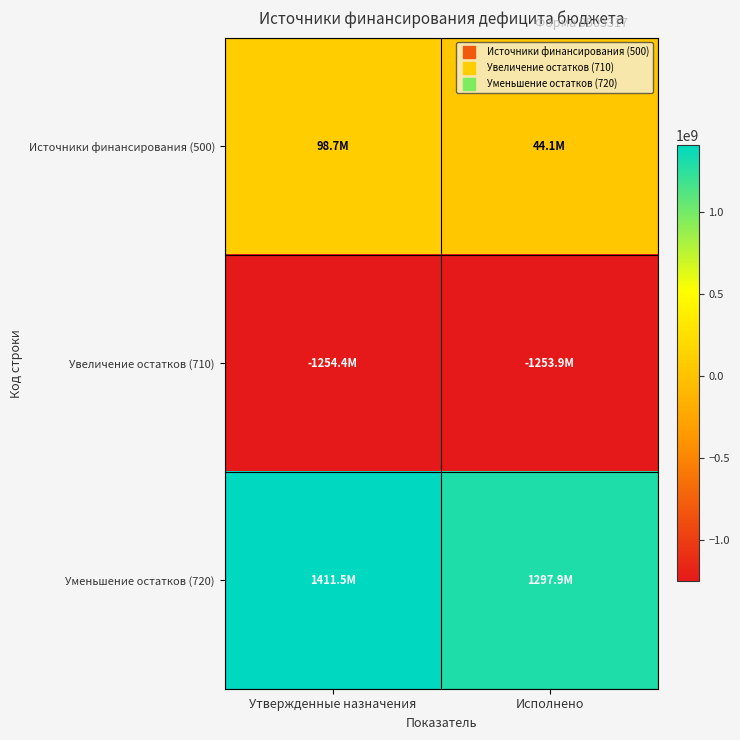

Which label corresponds to the smallest value in the chart?

Утвержденные назначения